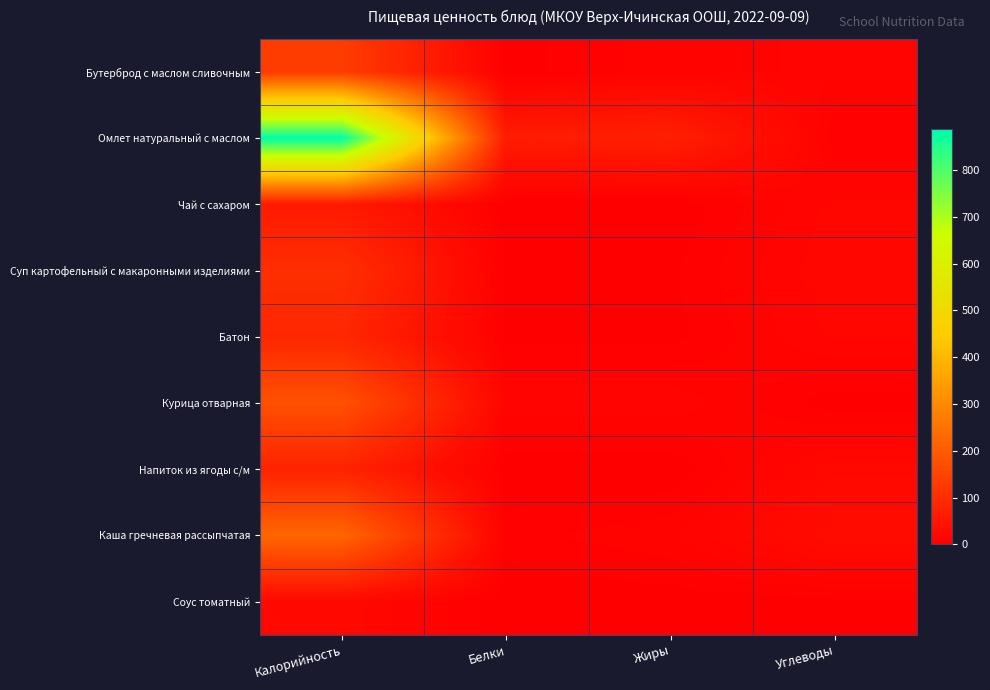

How many data points does each series have?

4